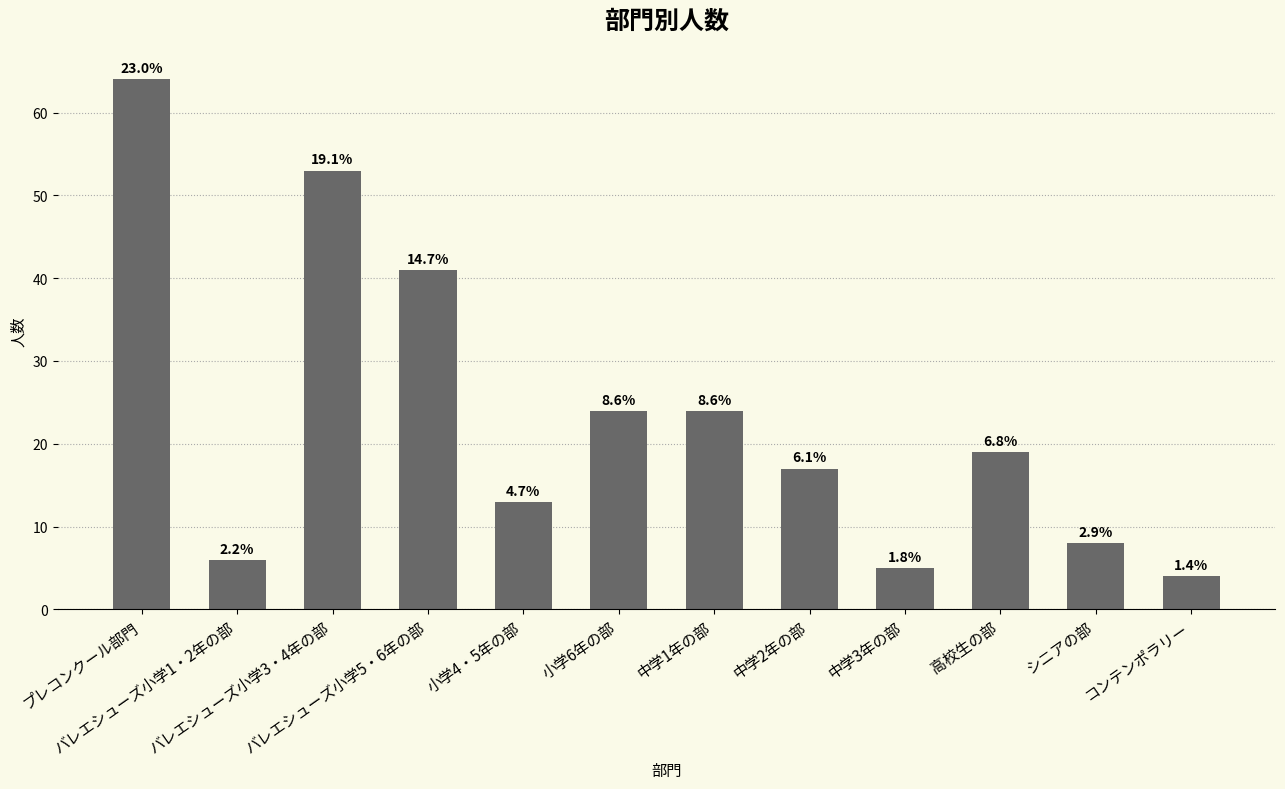

List the labels in order of value, smallest first.

コンテンポラリー, 中学3年の部, バレエシューズ小学1・2年の部, シニアの部, 小学4・5年の部, 中学2年の部, 高校生の部, 小学6年の部, 中学1年の部, バレエシューズ小学5・6年の部, バレエシューズ小学3・4年の部, プレコンクール部門